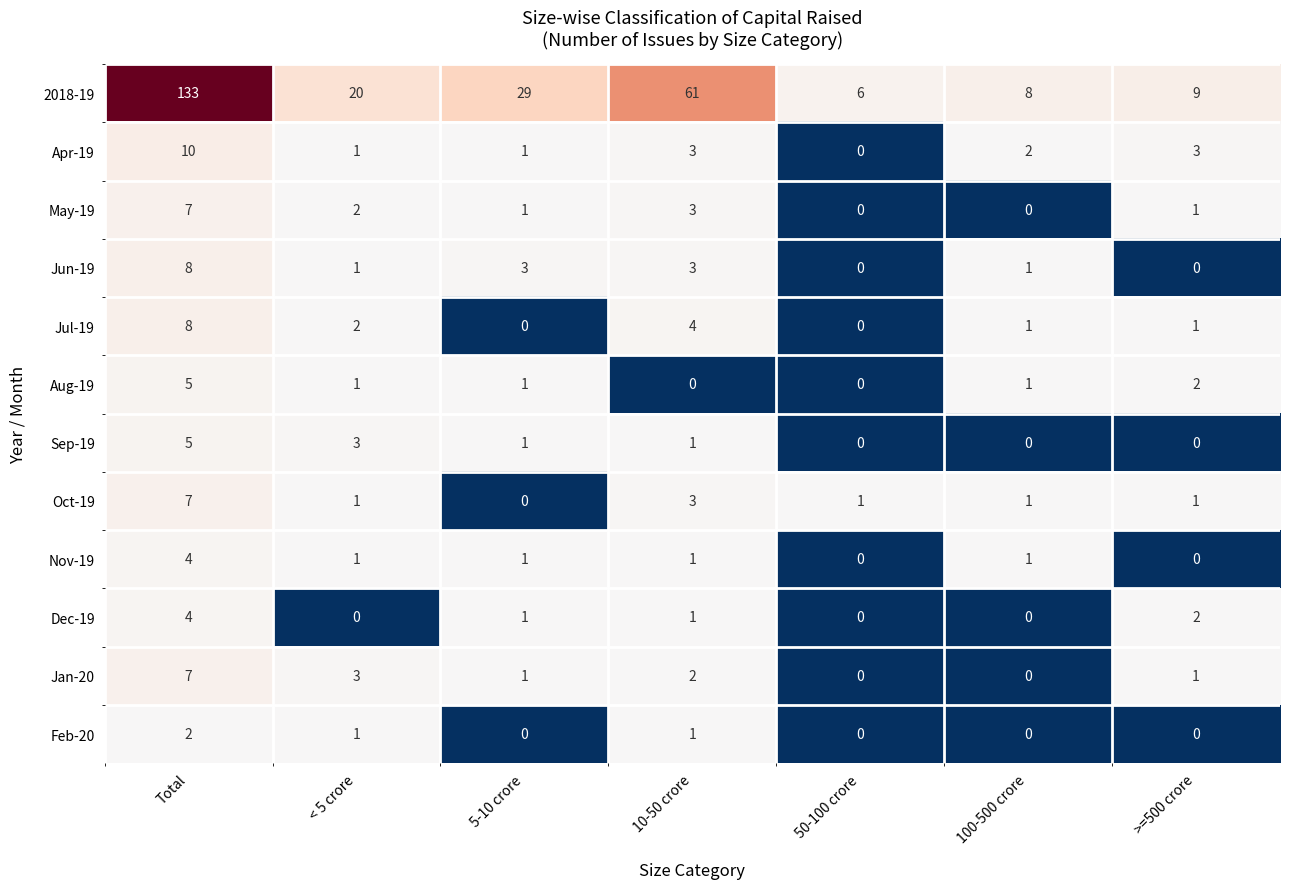

At which label does Jan-20 first exceed 1?

Total